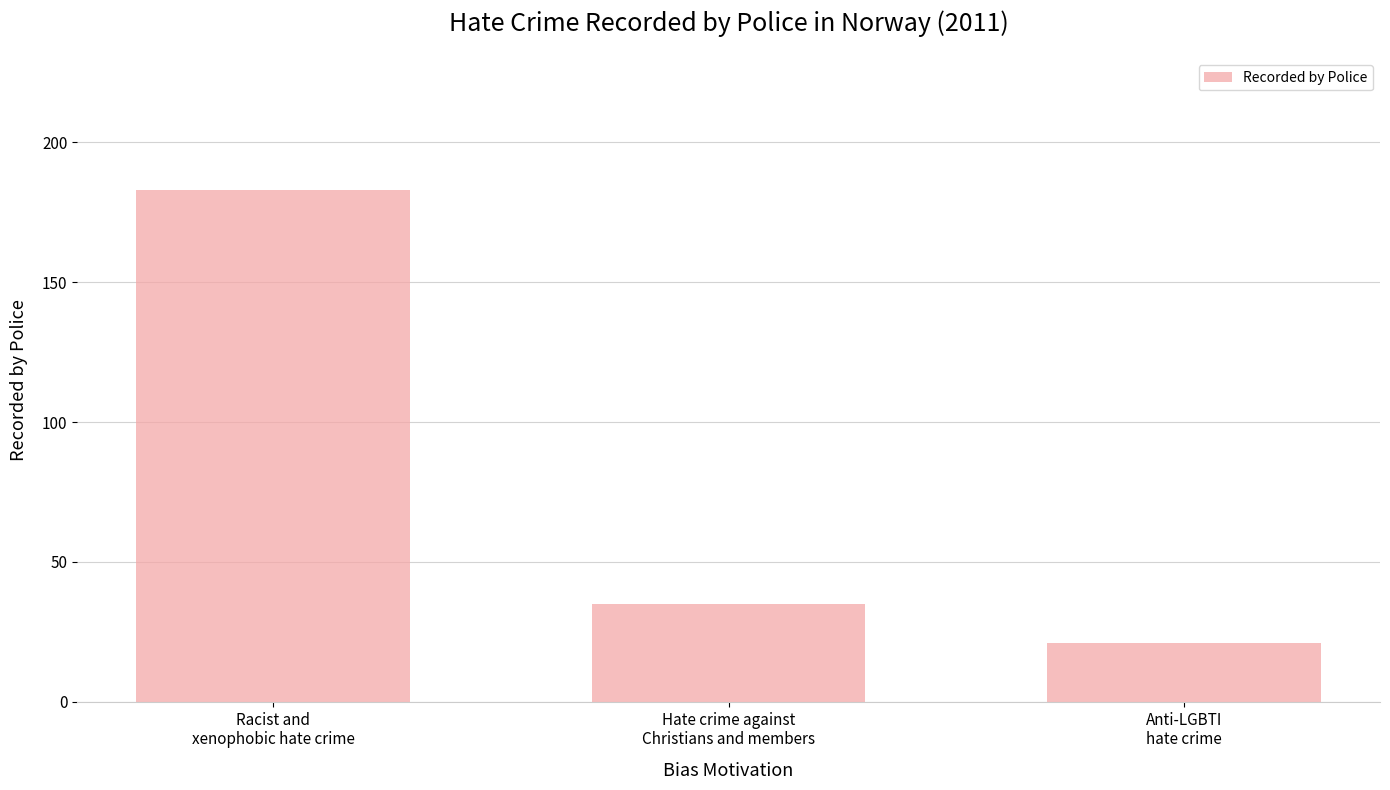

The value at Racist and
xenophobic hate crime is 112. True or false?

False